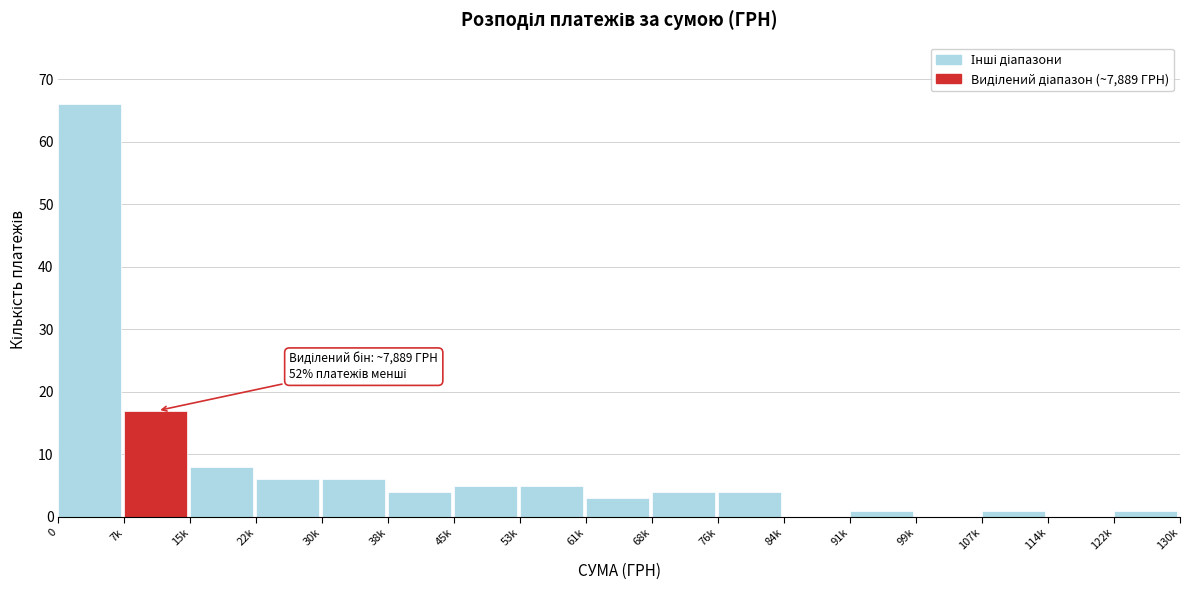

Reading right to left, transcribe all the data shown in this chart.

122k=1	114k=0	107k=1	99k=0	91k=1	84k=0	76k=4	68k=4	61k=3	53k=5	45k=5	38k=4	30k=6	22k=6	15k=8	7k=17	0=66